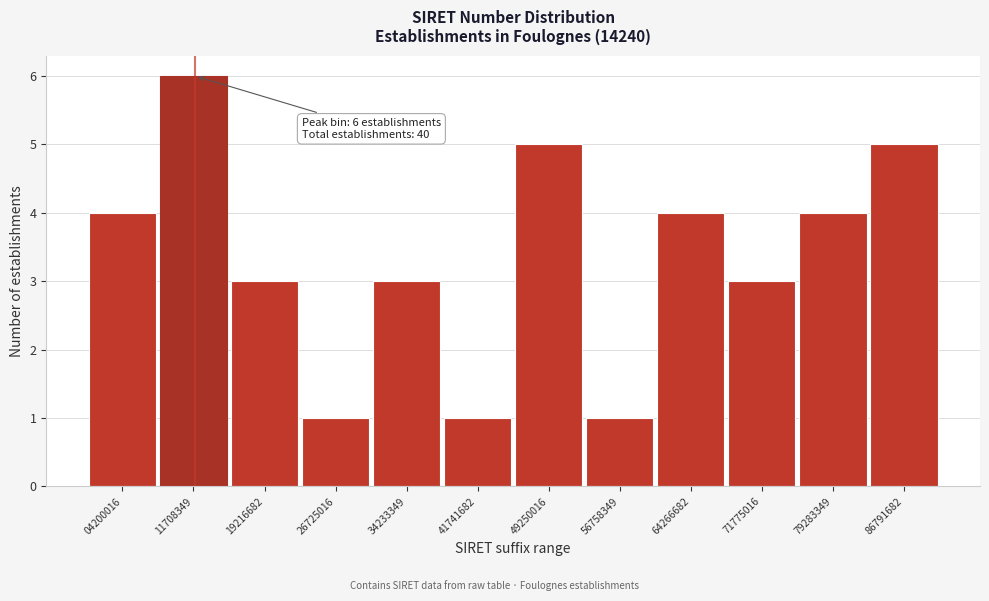

Reading left to right, list all the values displayed in this chart.

04200016=4	11708349=6	19216682=3	26725016=1	34233349=3	41741682=1	49250016=5	56758349=1	64266682=4	71775016=3	79283349=4	86791682=5